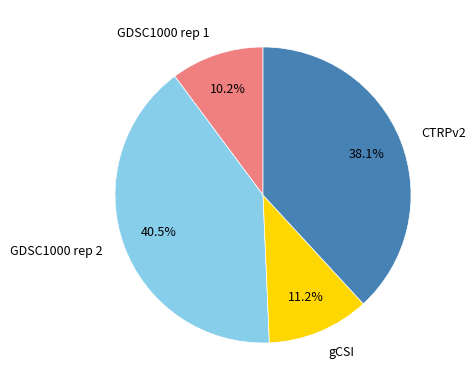

What percentage is the CTRPv2 slice, to the nearest percent?

38%